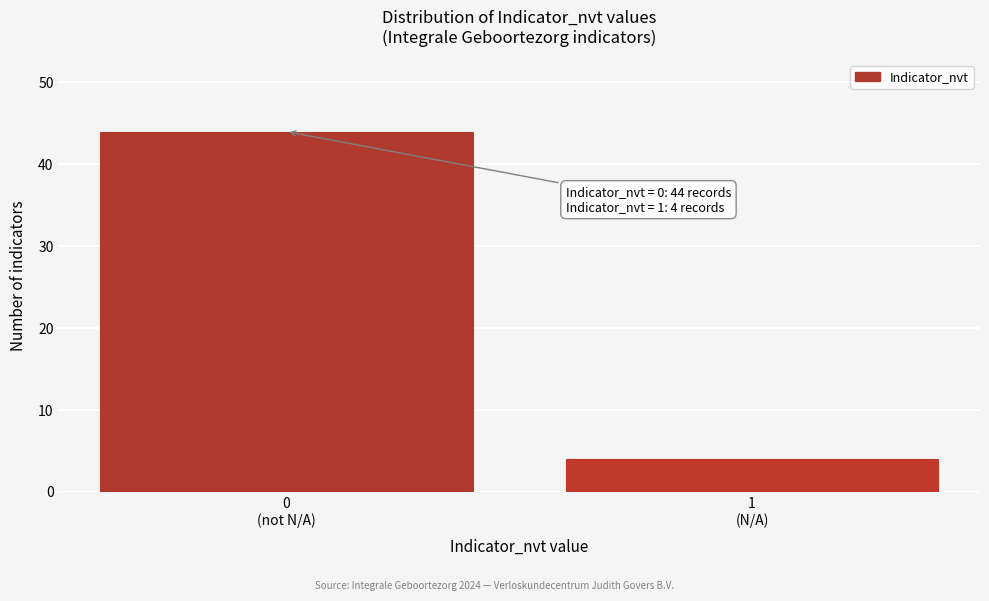

Reading right to left, transcribe all the data shown in this chart.

4	44